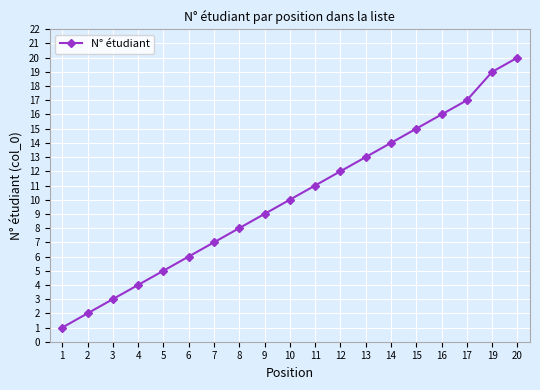

What is the difference between the maximum and minimum values?

19